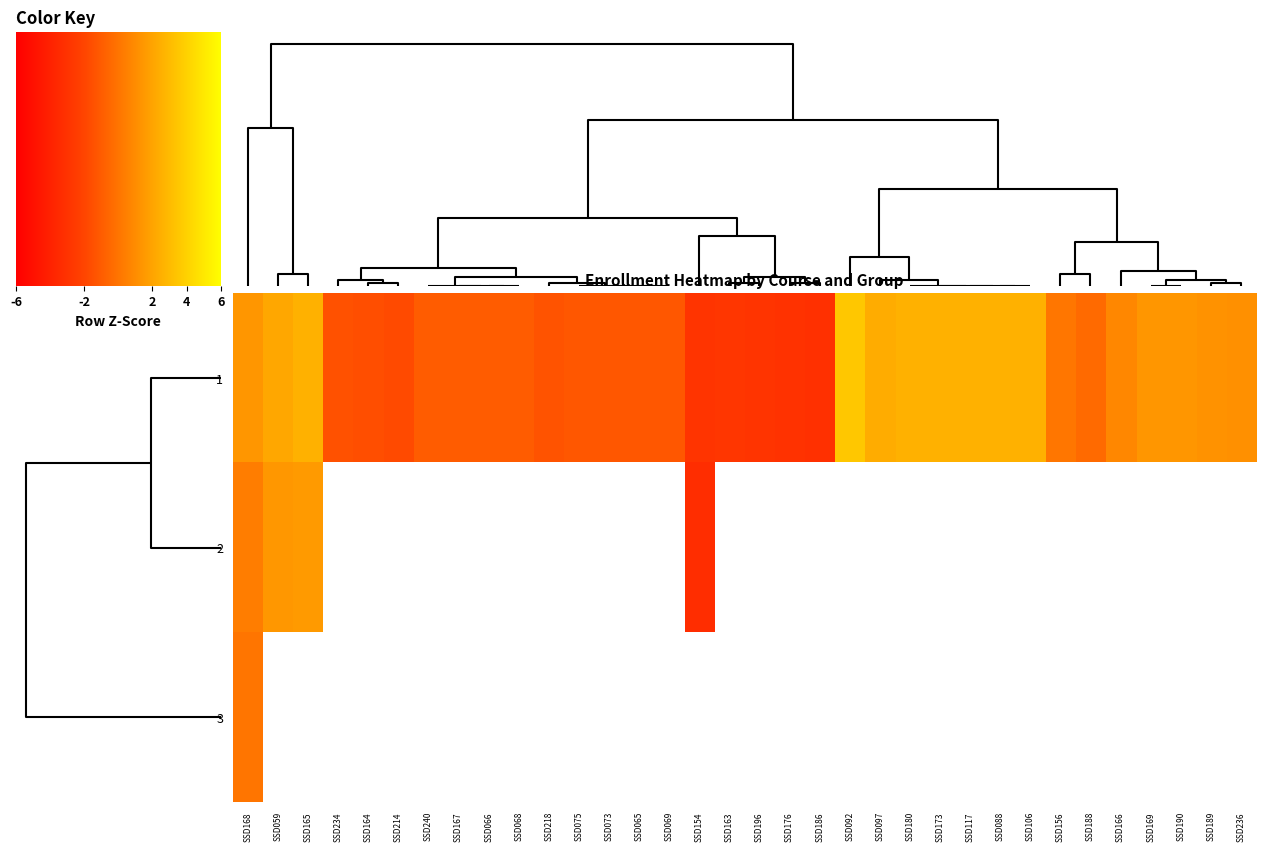

How many distinct data groups are displayed?

3